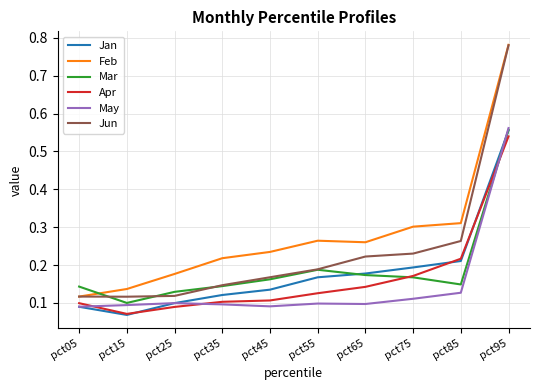

Which label corresponds to the largest value in the chart?

pct95